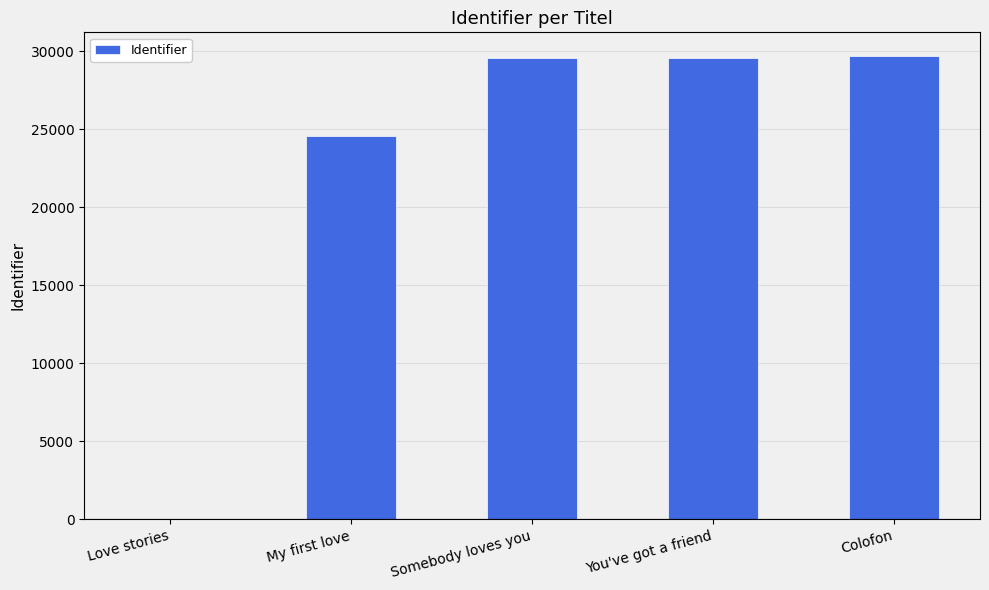

At which label is the value closest to 14868?

My first love